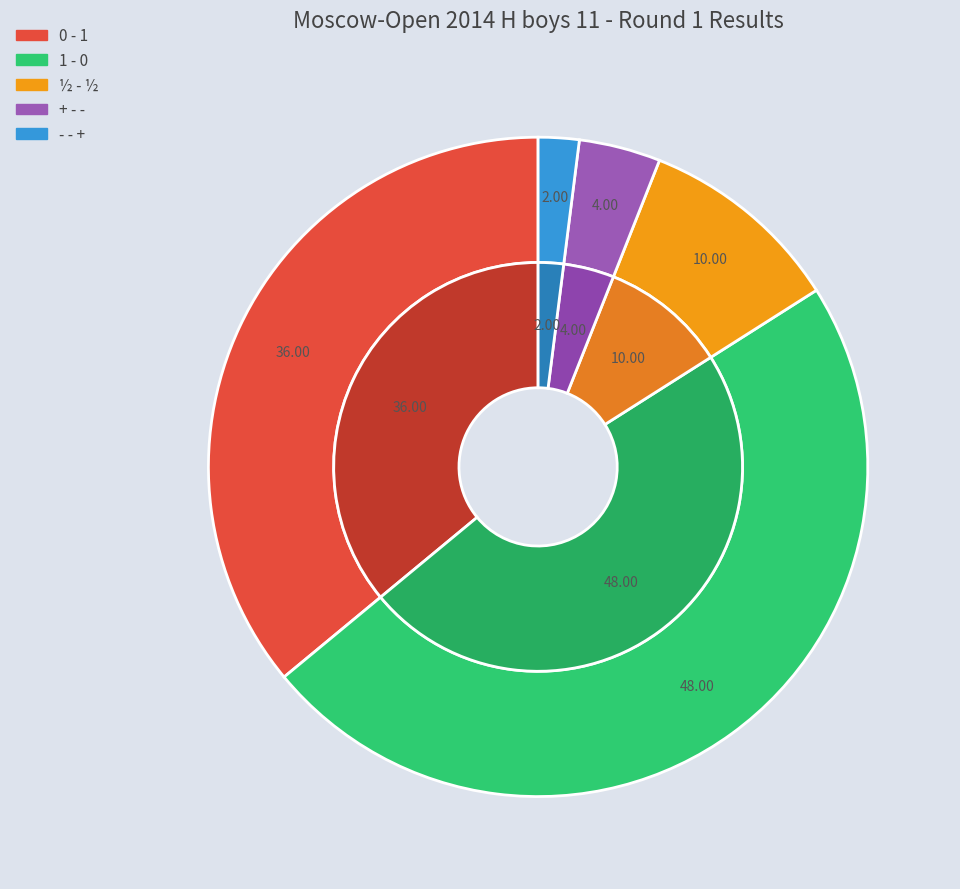

Rank the categories by value from lowest to highest.

- - +, + - -, ½ - ½, 0 - 1, 1 - 0